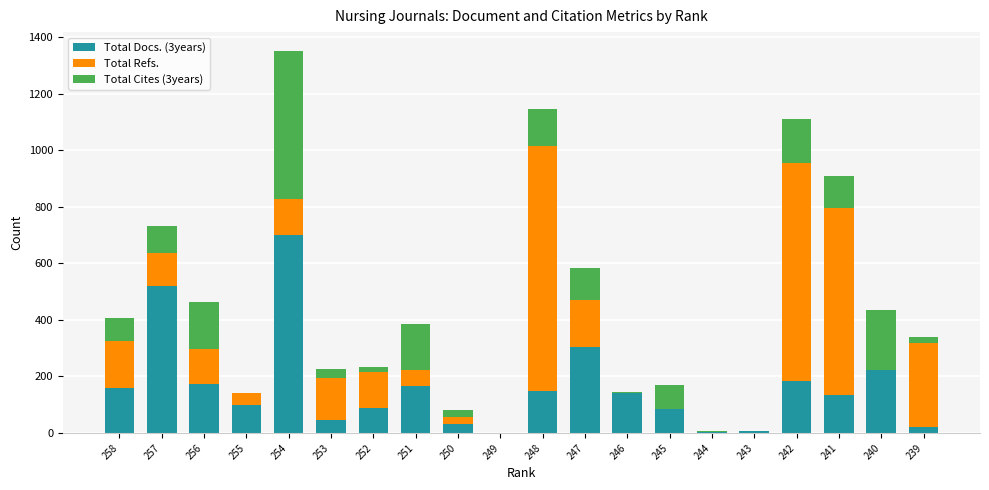

At which category is the sum across all series the highest?

254